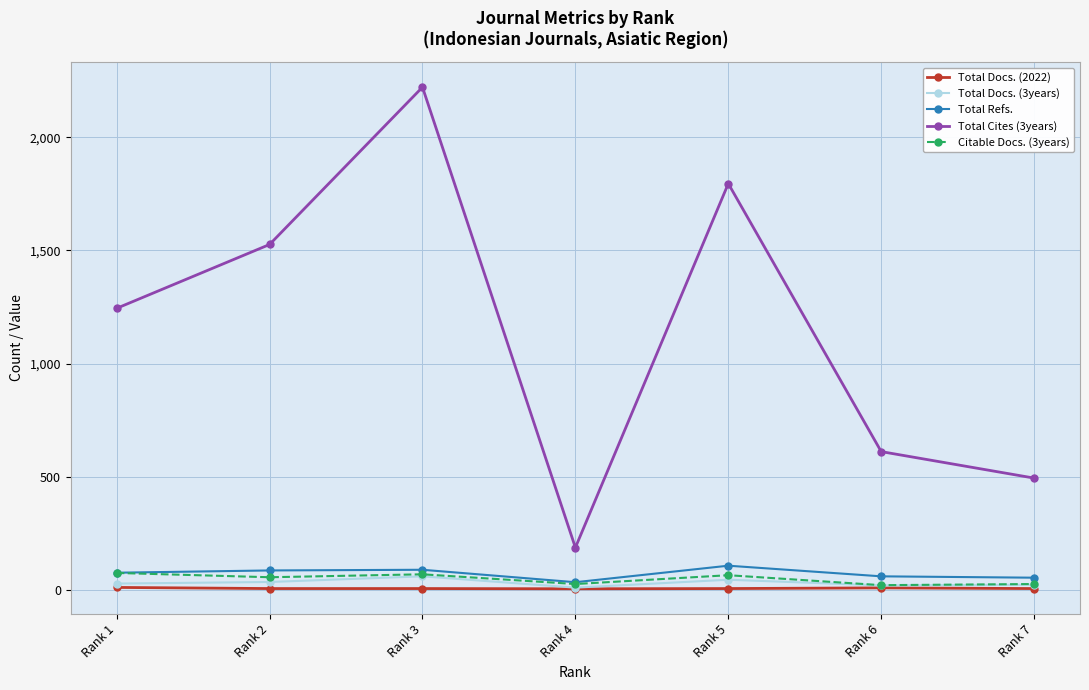

Between Rank 6 and Rank 7, which series saw the biggest shift?

Total Cites (3years)